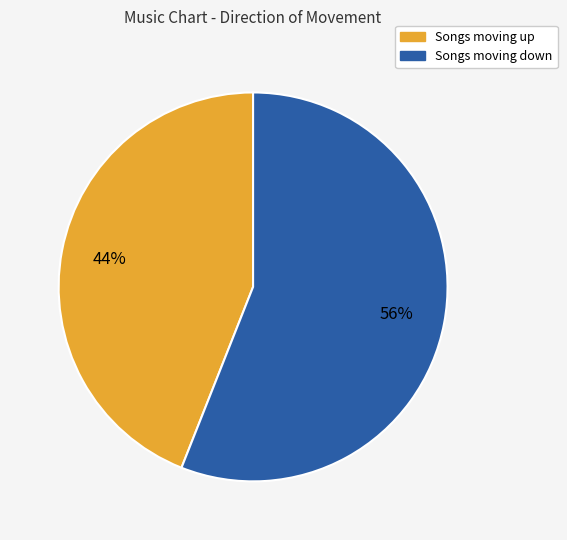

Is there any slice that represents more than half of the pie?

Yes